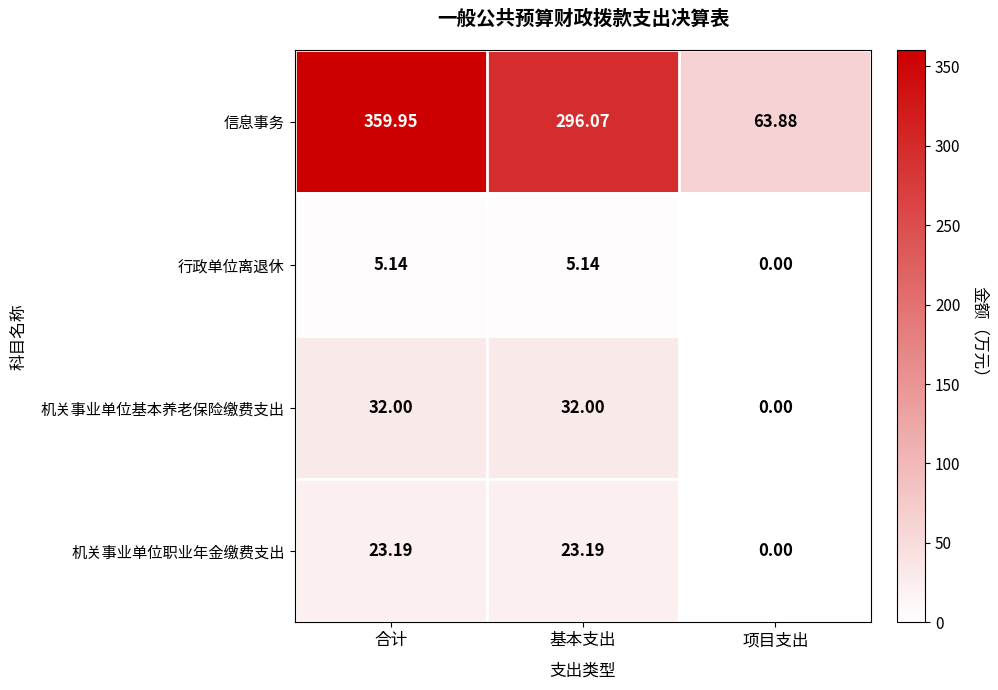

Which category has the lowest value across all series?

项目支出